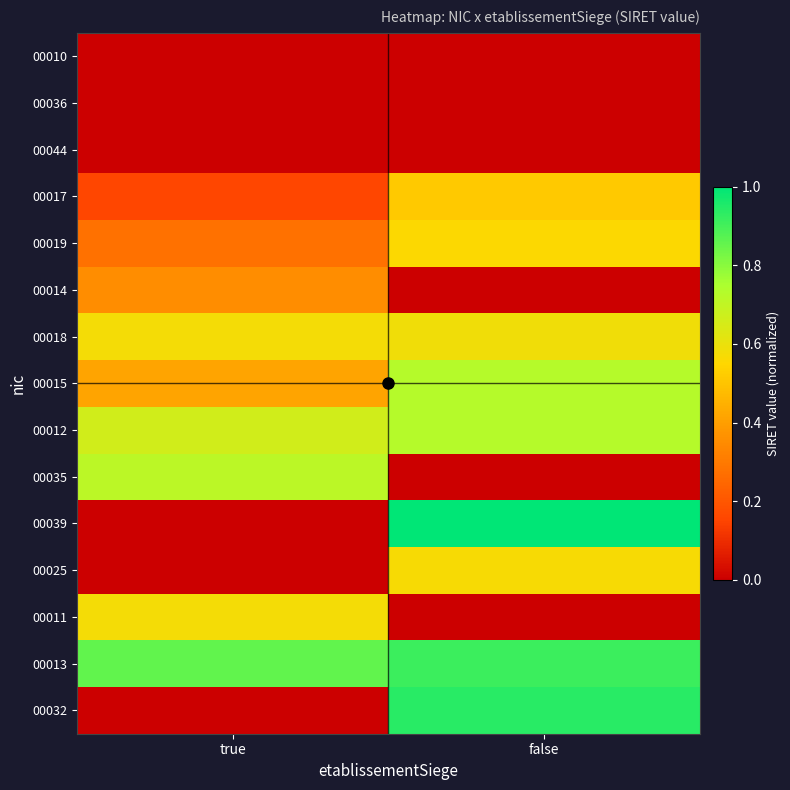

Which label corresponds to the largest value in the chart?

false